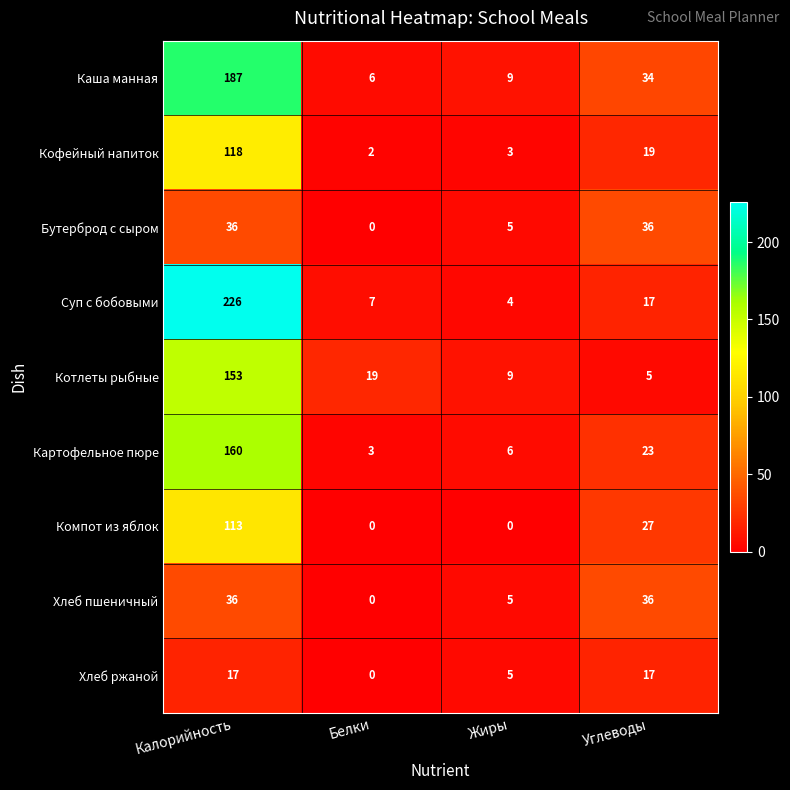

What is the difference between the maximum and minimum values in the Хлеб пшеничный series?

36